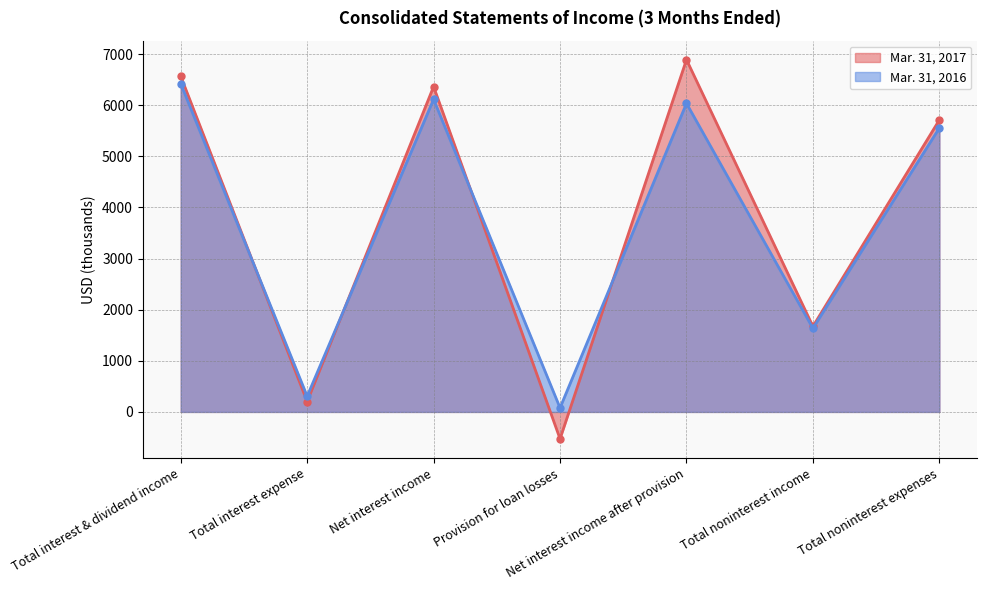

What is the difference between the second highest and minimum values in the Mar. 31, 2017 series?

7093